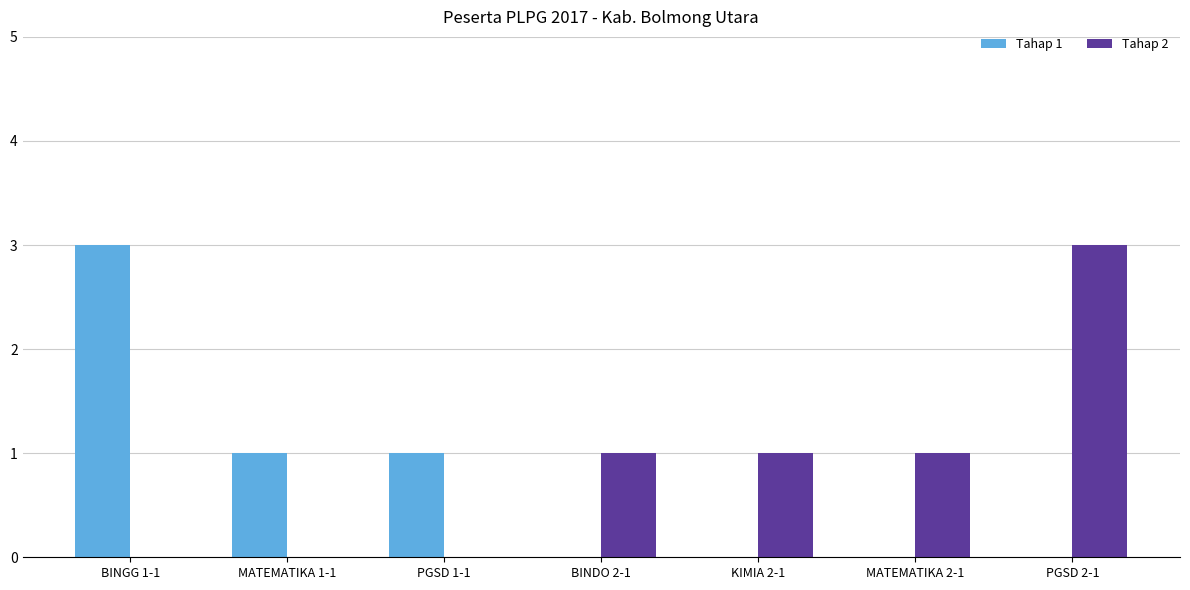

Is the value of Tahap 2 at BINGG 1-1 greater than the value of Tahap 1 at BINGG 1-1?

No